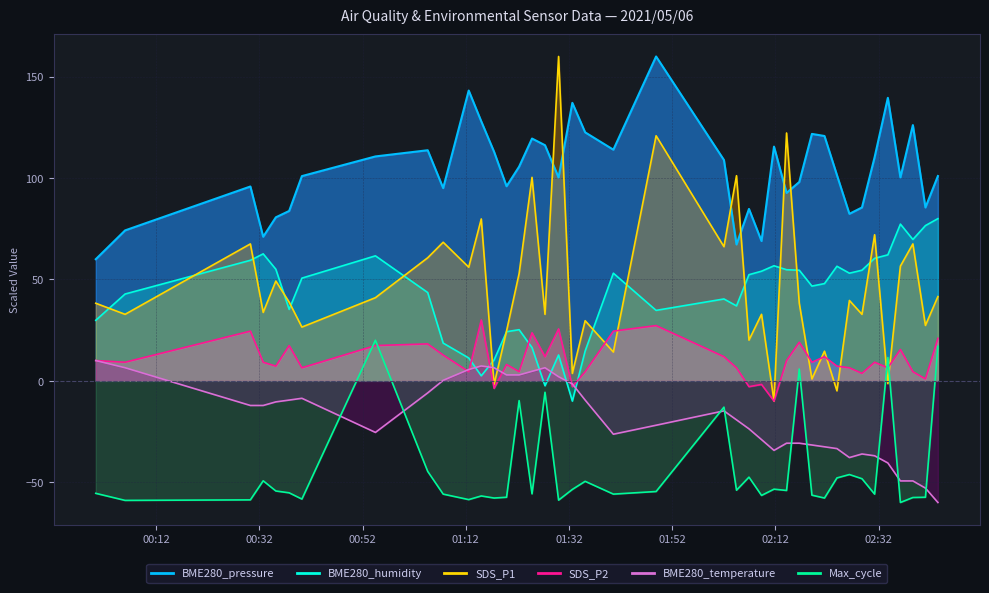

True or false: BME280_temperature has more than 1 interior local peaks.

True